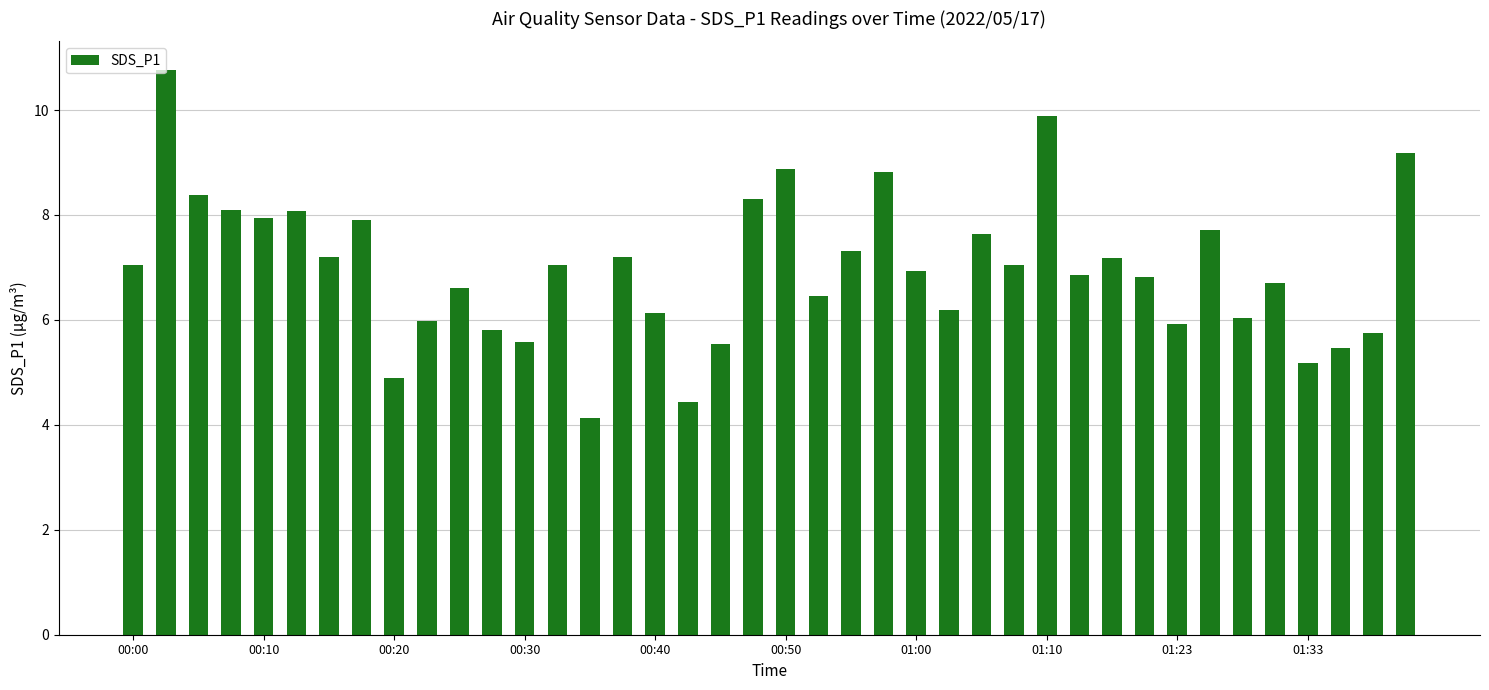

What is the greatest value displayed?

10.8